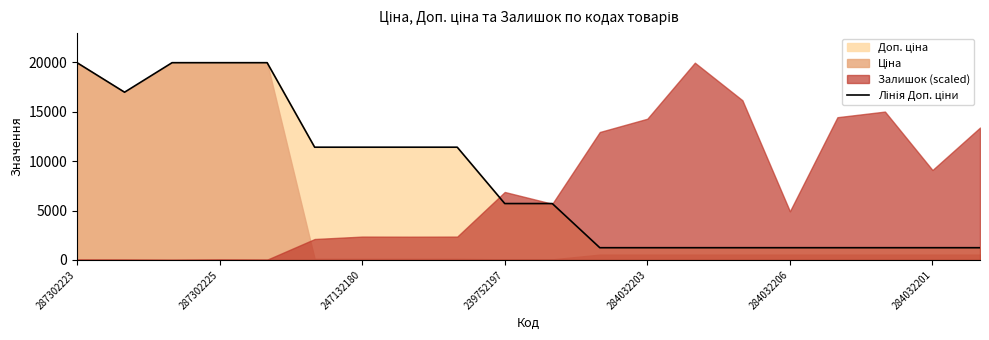

Where does the data first go above 5705?

287302223